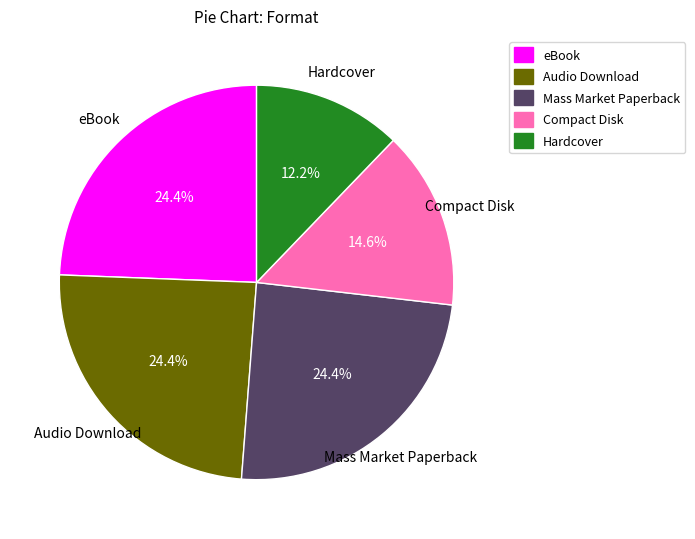

Which slice is the smallest?

Hardcover